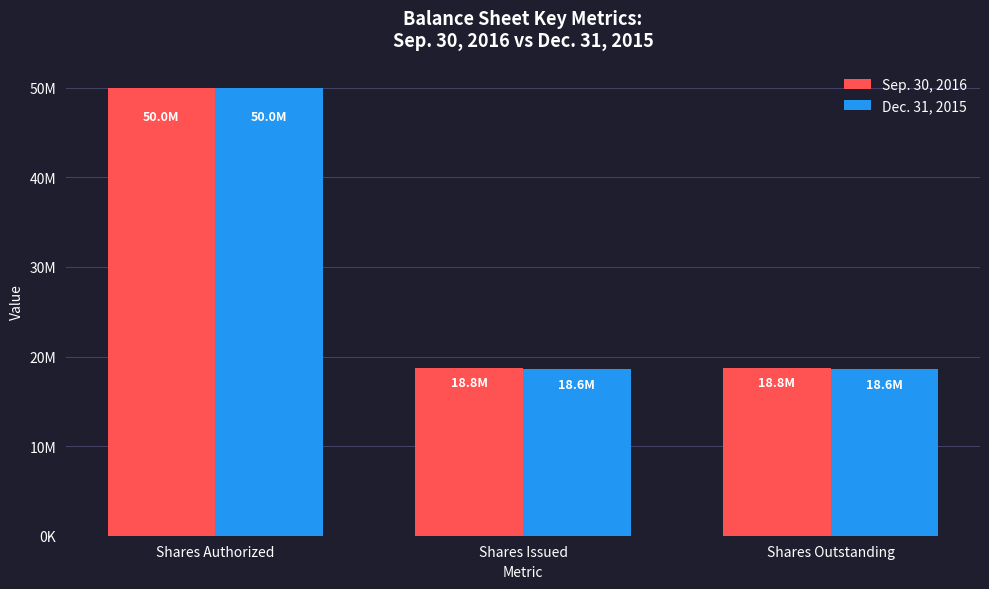

At which category does the chart reach its minimum across all series?

Shares Issued